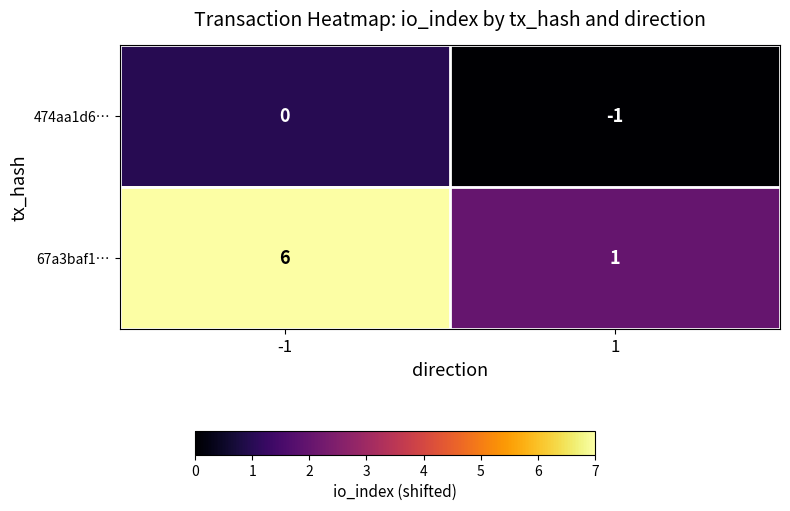

Count the number of data series in this chart.

2